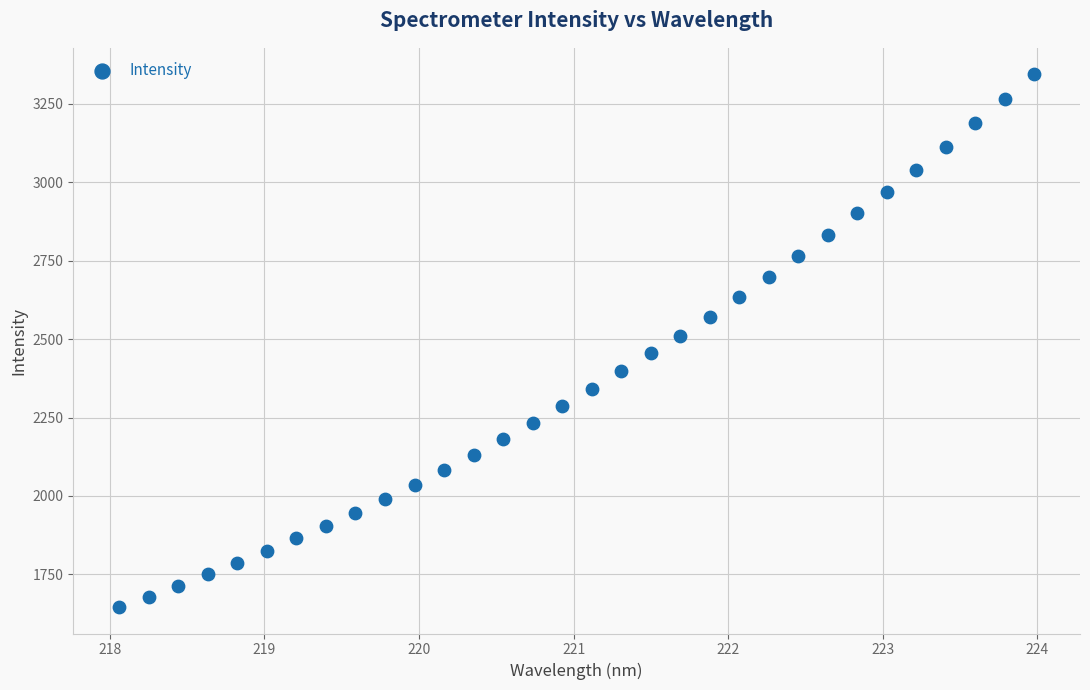

What is the range of X values (max minus min)?

5.9